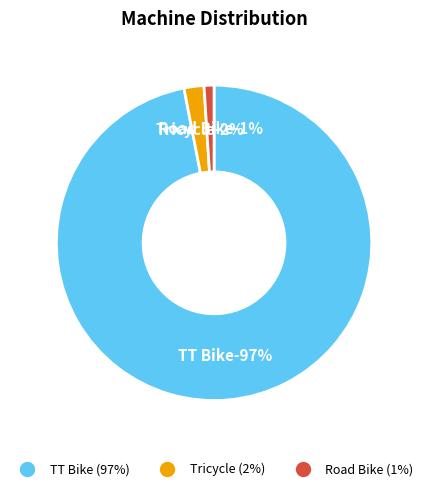

Which category has the biggest portion of the pie?

TT Bike